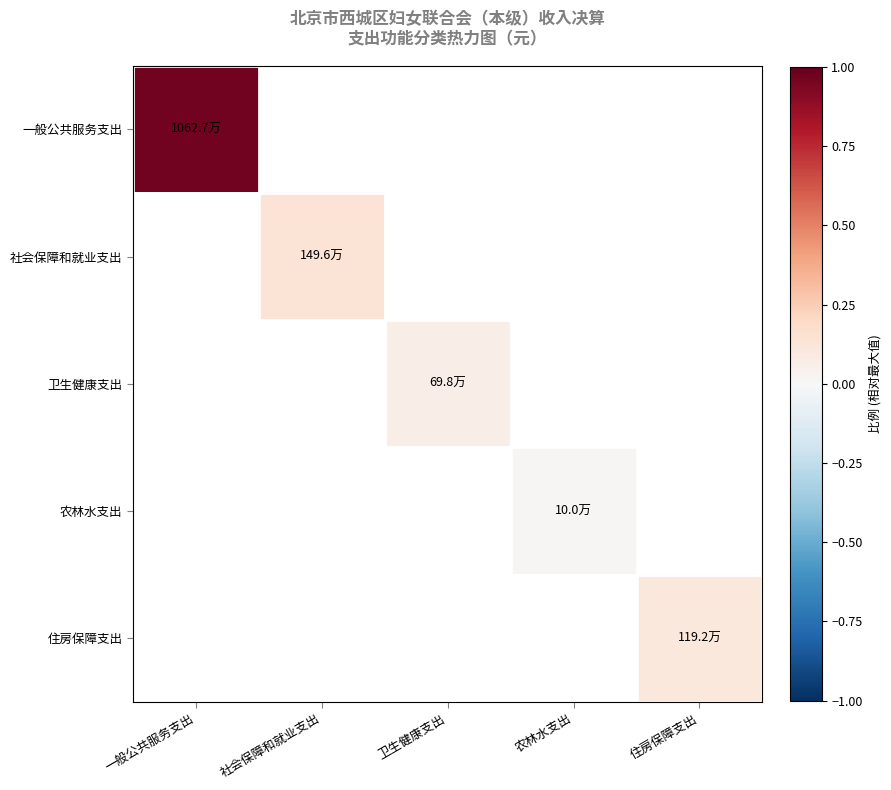

How many series are shown in this chart?

5